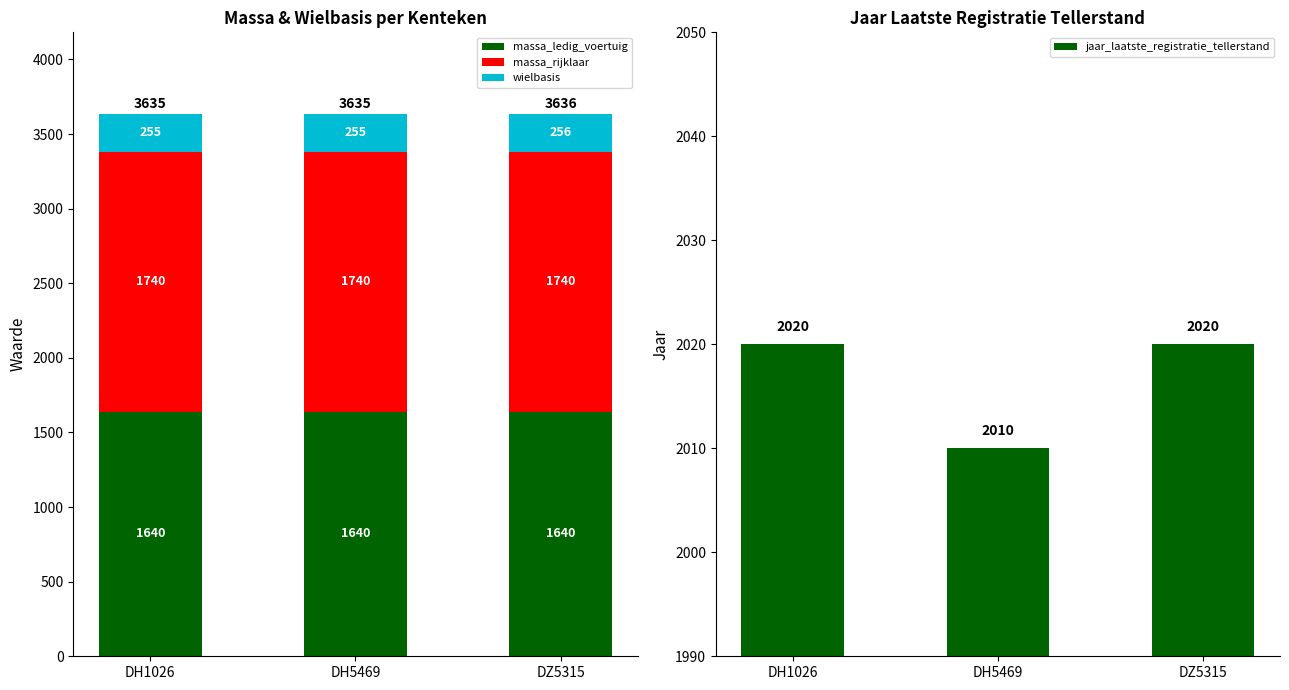

At how many categories does at least one series exceed 1445?

3